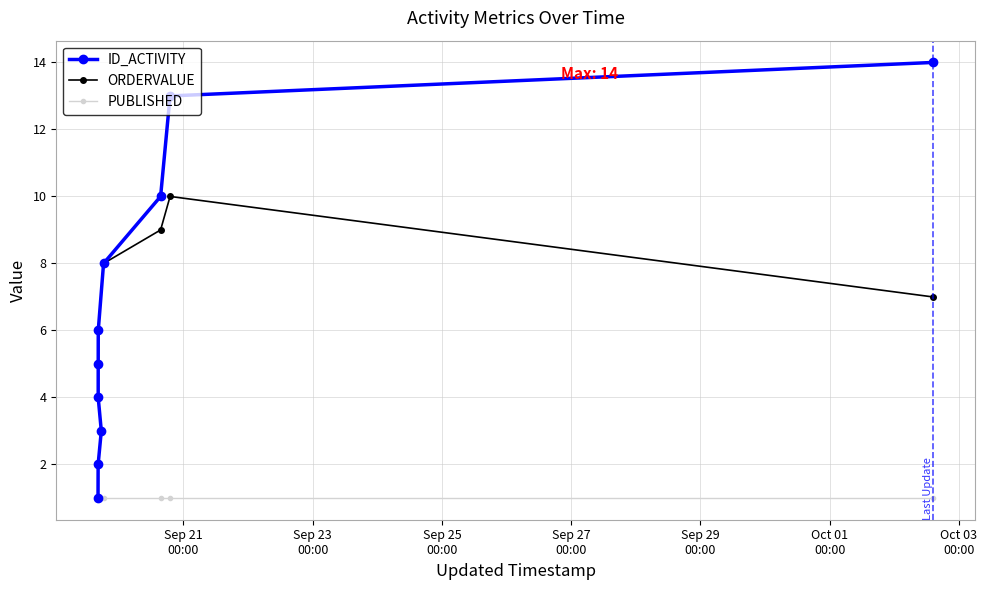

True or false: ORDERVALUE and PUBLISHED intersect in this chart.

False